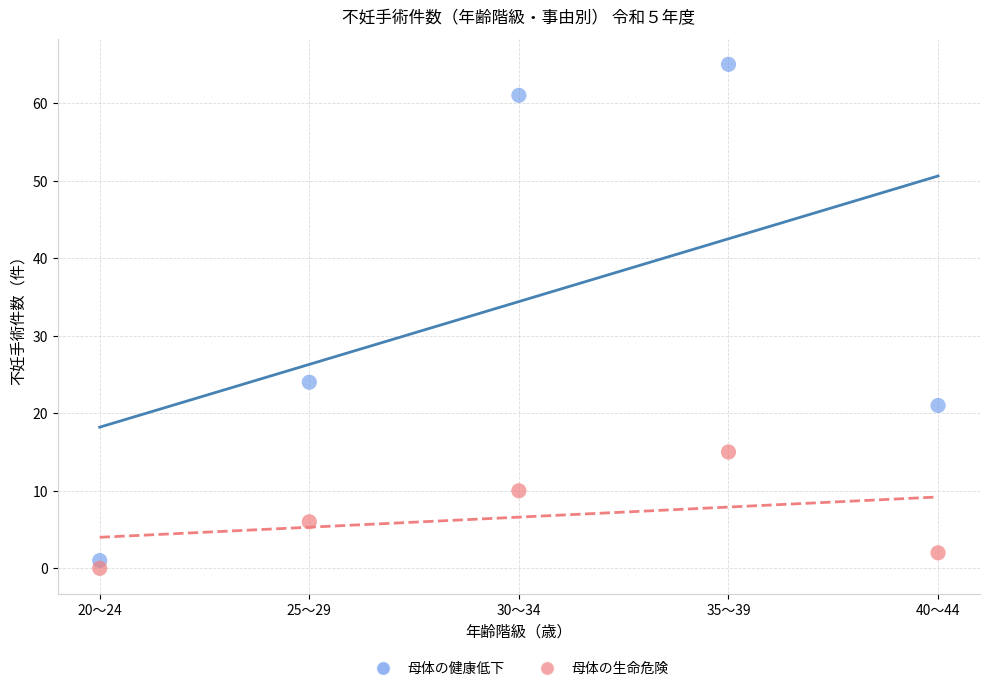

Across all data points, what is the range of Y values (max minus min)?

65